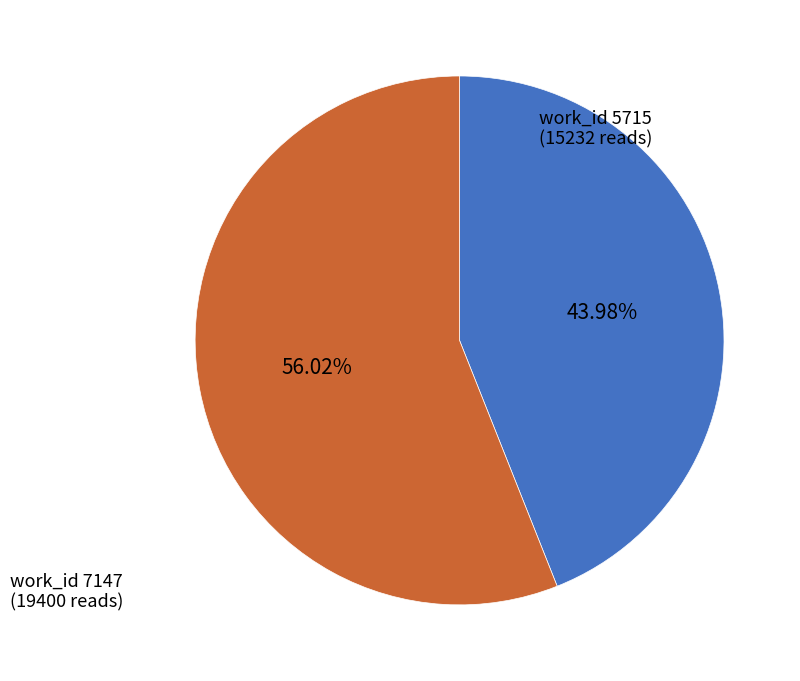

Do work_id 7147 and work_id 5715 together represent more than half of the pie?

Yes